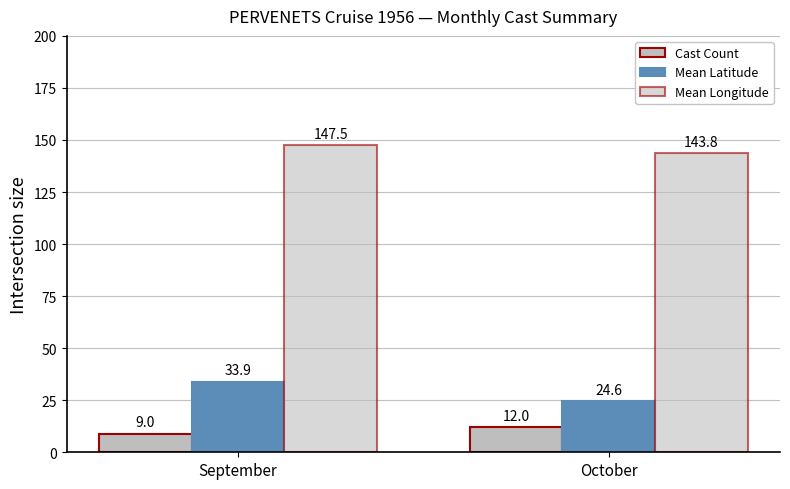

Where does the Mean Latitude series first go above 33?

September